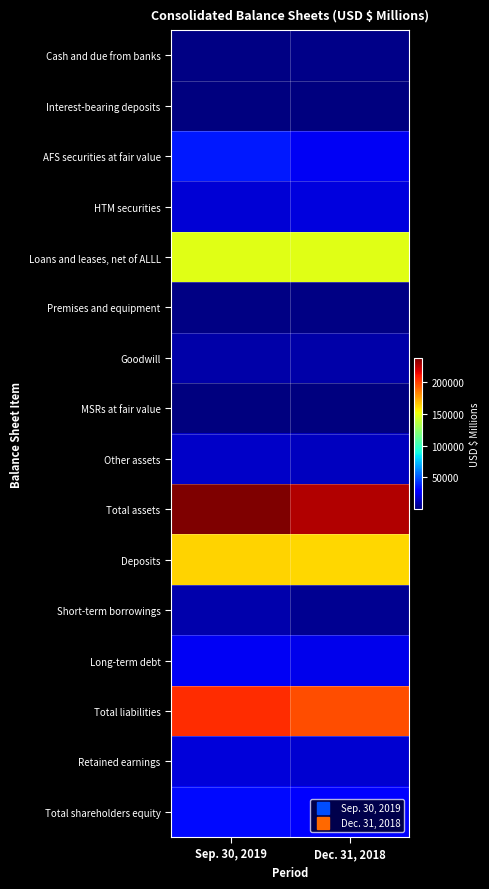

Reading left to right, transcribe all the data shown in this chart.

Cash and due from banks: Sep. 30, 2019=2027	Dec. 31, 2018=2753
Interest-bearing deposits: Sep. 30, 2019=866	Dec. 31, 2018=984
AFS securities at fair value: Sep. 30, 2019=35997	Dec. 31, 2018=25038
HTM securities: Sep. 30, 2019=18768	Dec. 31, 2018=20552
Loans and leases, net of ALLL: Sep. 30, 2019=147840	Dec. 31, 2018=147455
Premises and equipment: Sep. 30, 2019=2022	Dec. 31, 2018=2118
Goodwill: Sep. 30, 2019=9832	Dec. 31, 2018=9818
MSRs at fair value: Sep. 30, 2019=919	Dec. 31, 2018=1108
Other assets: Sep. 30, 2019=16234	Dec. 31, 2018=13875
Total assets: Sep. 30, 2019=236750	Dec. 31, 2018=225697
Deposits: Sep. 30, 2019=162280	Dec. 31, 2018=161199
Short-term borrowings: Sep. 30, 2019=10405	Dec. 31, 2018=5178
Long-term debt: Sep. 30, 2019=25520	Dec. 31, 2018=23709
Total liabilities: Sep. 30, 2019=204447	Dec. 31, 2018=195519
Retained earnings: Sep. 30, 2019=19440	Dec. 31, 2018=18118
Total shareholders equity: Sep. 30, 2019=32303	Dec. 31, 2018=30178